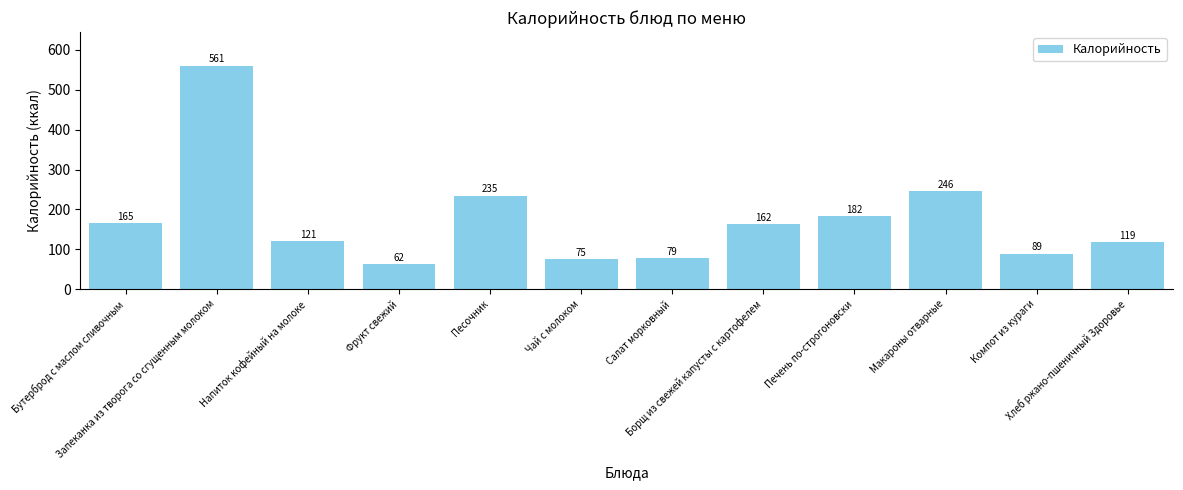

What is the average value?

174.7